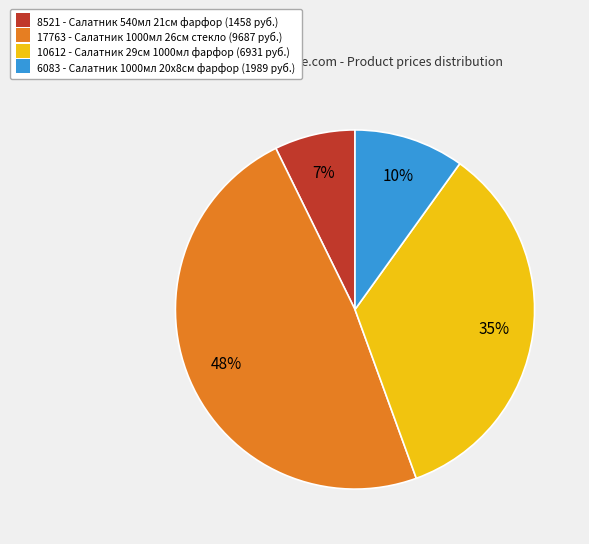

Which has a higher value, 6083 or 8521?

6083